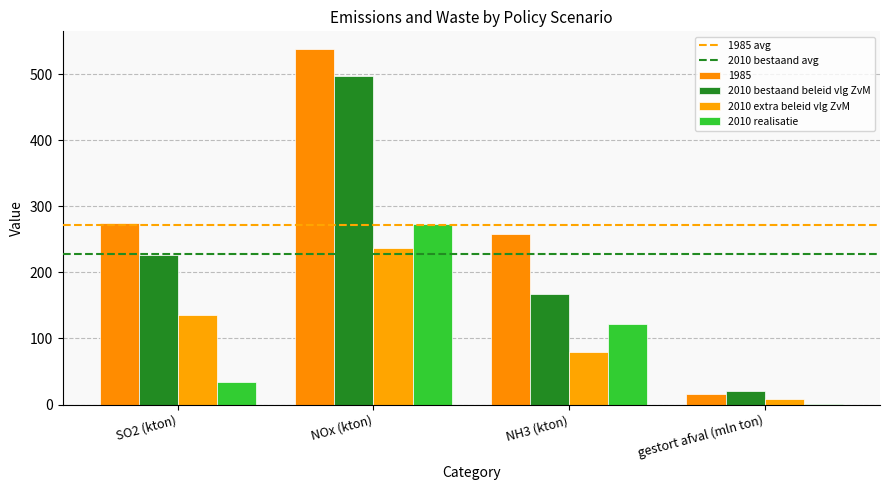

Reading right to left, what are all the values shown in this chart?

1985: gestort afval (mln ton)=16.0	NH3 (kton)=258.0	NOx (kton)=538.0	SO2 (kton)=275.0
2010 bestaand beleid vlg ZvM: gestort afval (mln ton)=21.0	NH3 (kton)=168.0	NOx (kton)=497.0	SO2 (kton)=227.0
2010 extra beleid vlg ZvM: gestort afval (mln ton)=8.0	NH3 (kton)=80.0	NOx (kton)=237.0	SO2 (kton)=136.0
2010 realisatie: gestort afval (mln ton)=1.4	NH3 (kton)=122.0	NOx (kton)=274.0	SO2 (kton)=34.0